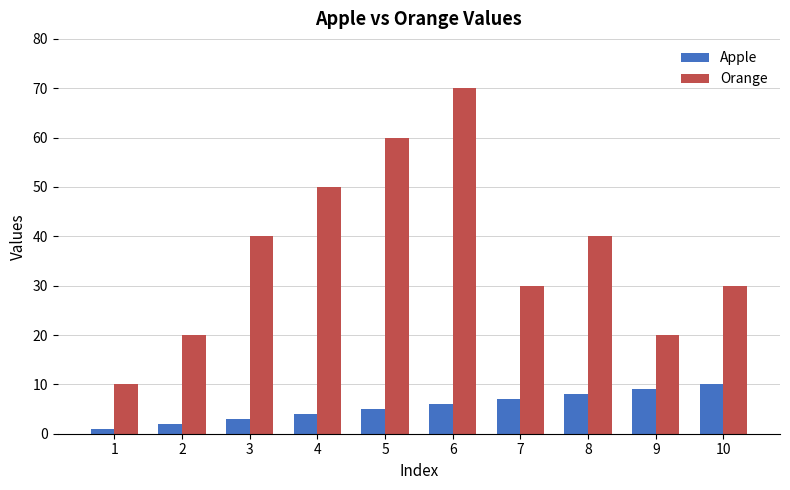

What is the maximum value shown in the chart?

70